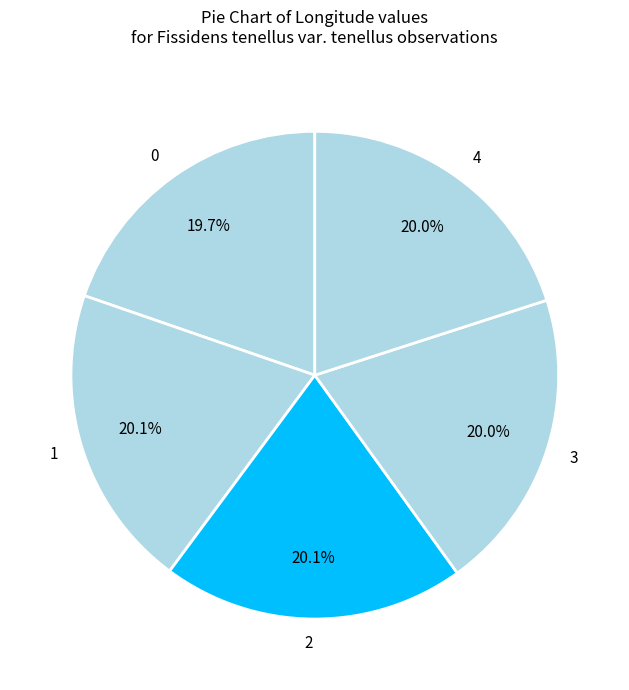

To the nearest percent, what portion does 1 represent?

20%